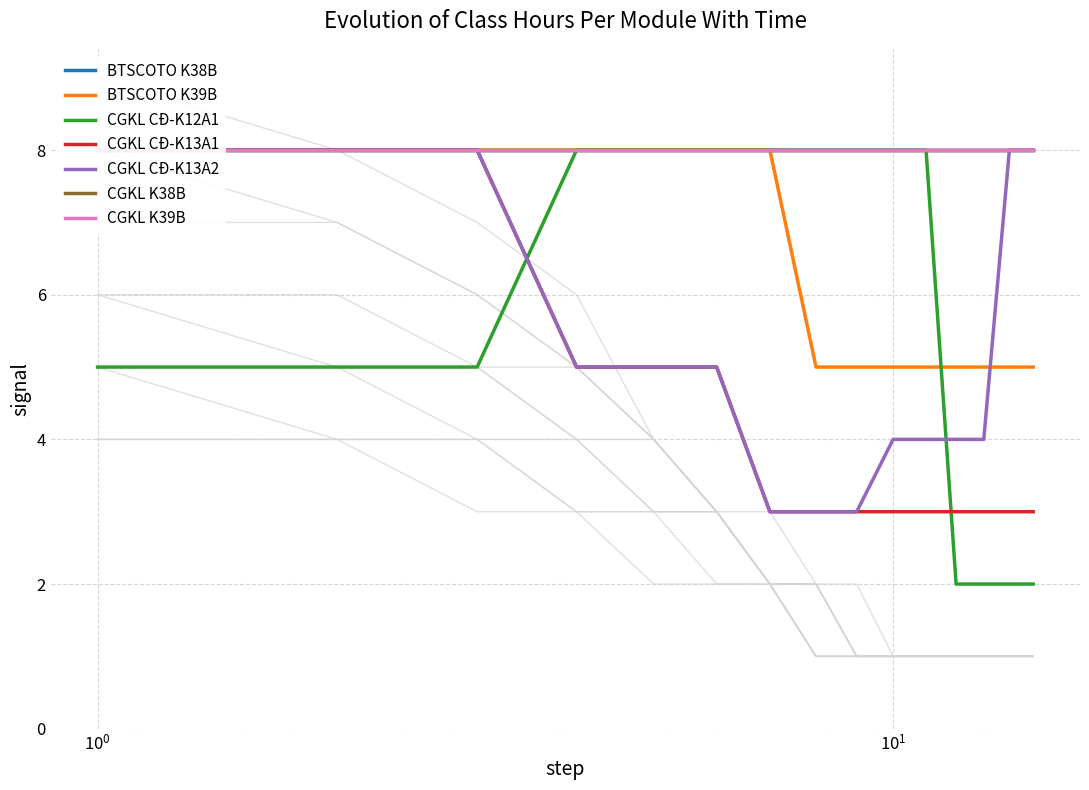

Count the CGKL CĐ-K13A2 values in the range 4 to 8.

12